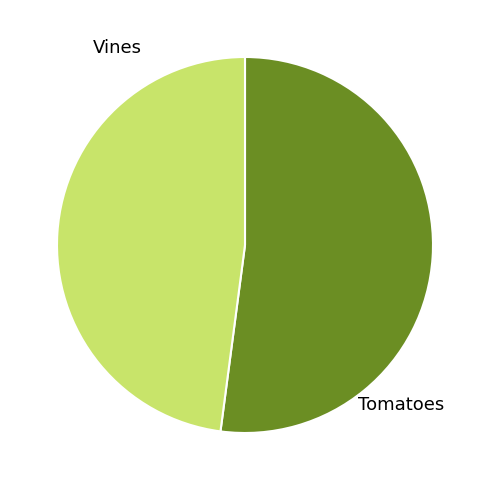

Which category has the biggest portion of the pie?

Tomatoes